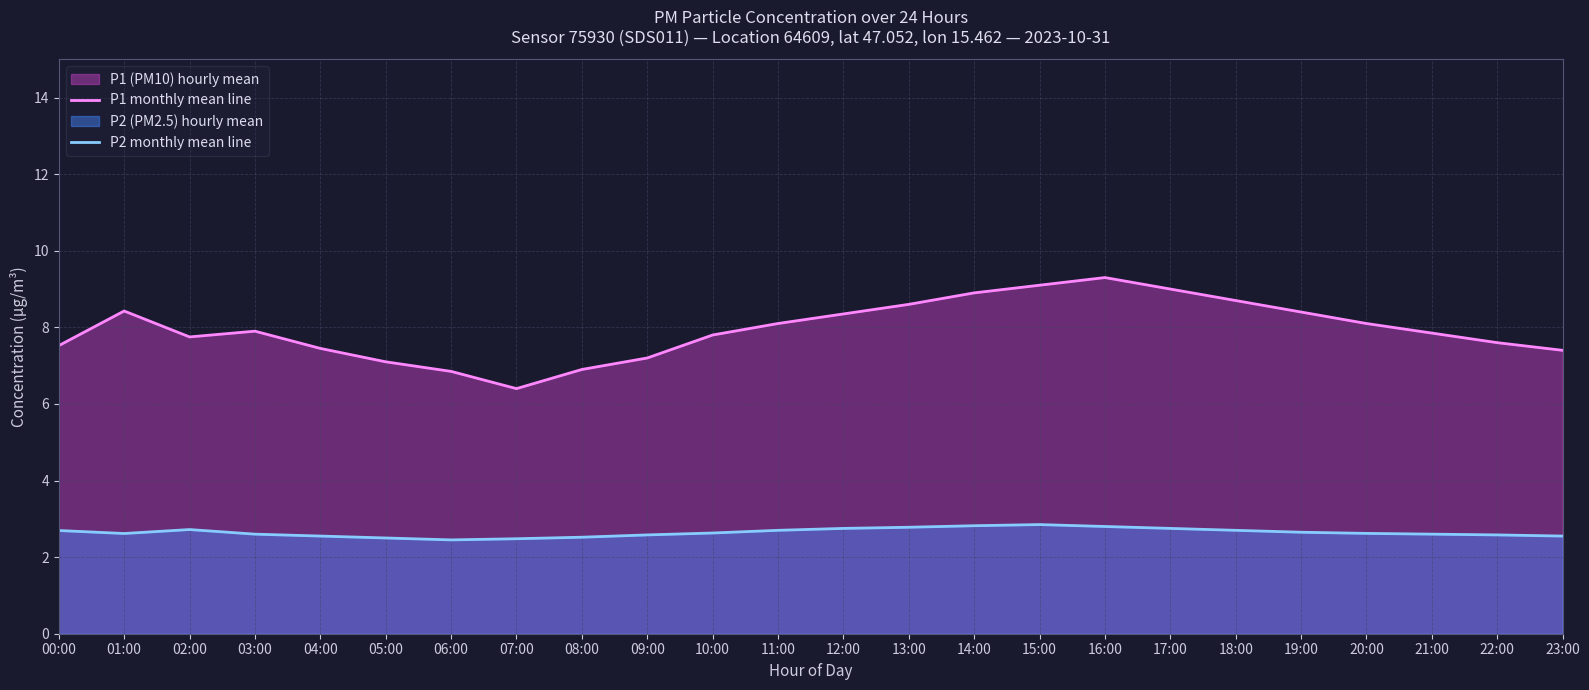

Is the value of P2 monthly mean line at 21:00 greater than the value of P1 monthly mean line at 11:00?

No